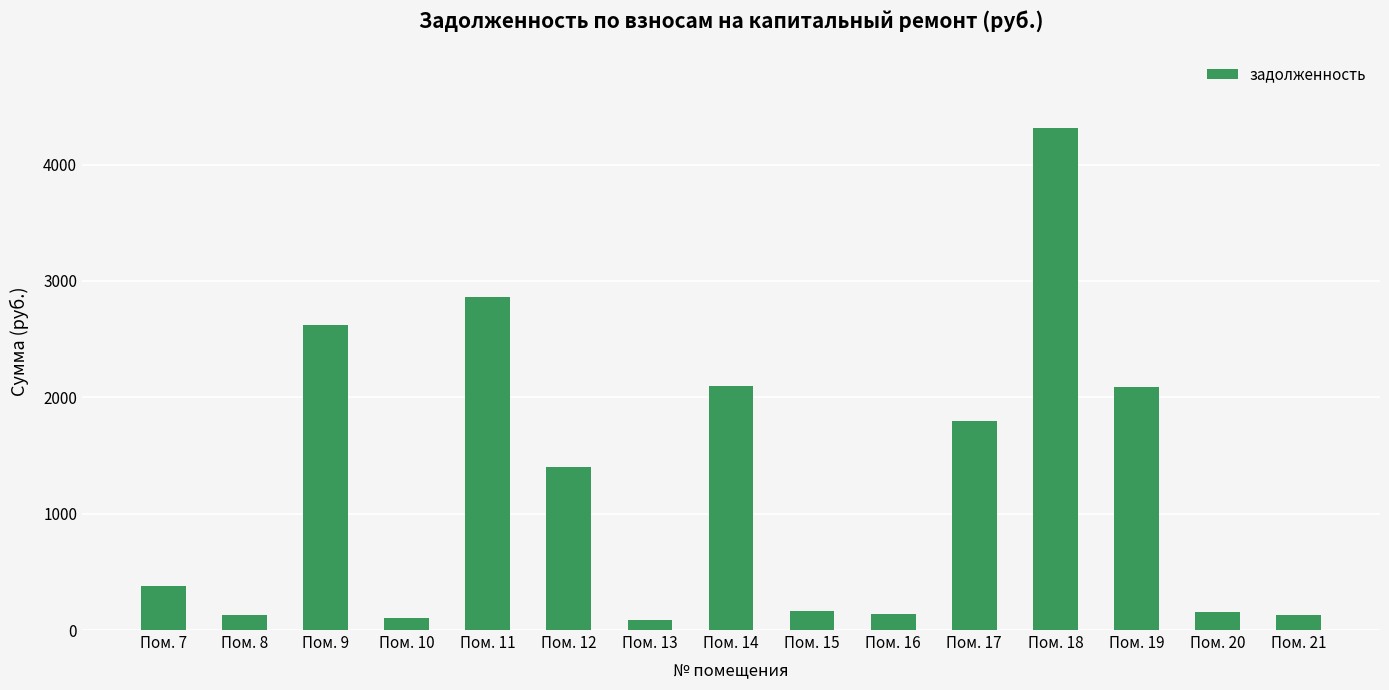

How many bars are there in total?

15